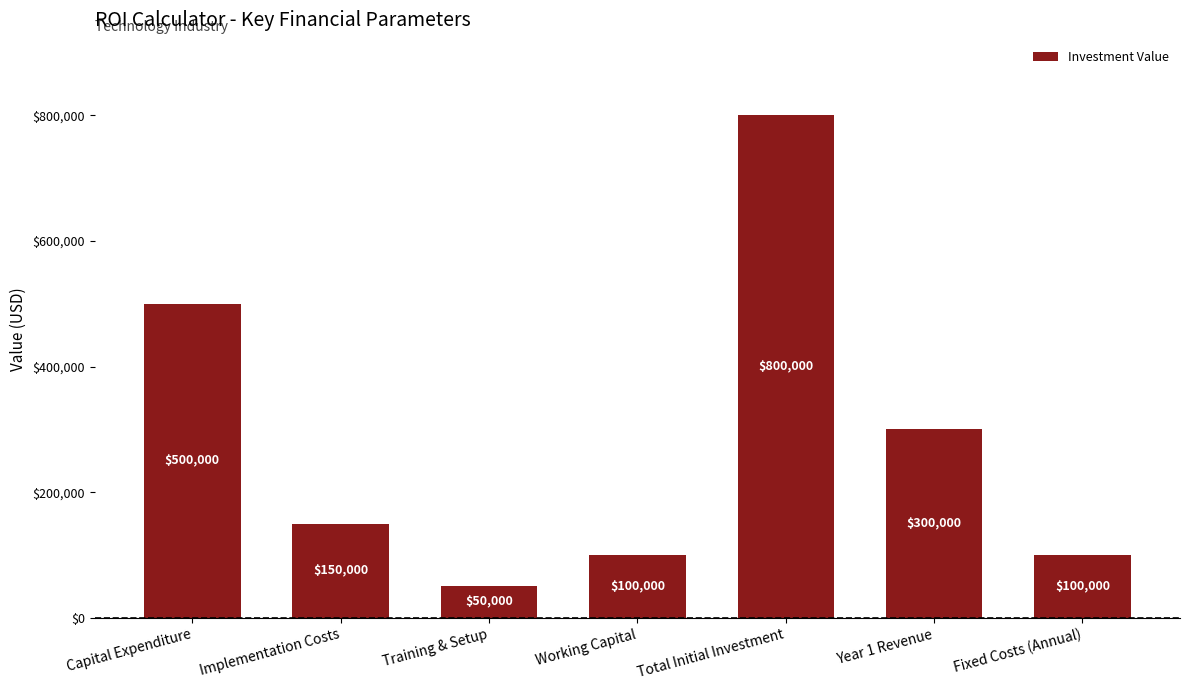

What is the label of the 7th bar from the right?

Capital Expenditure